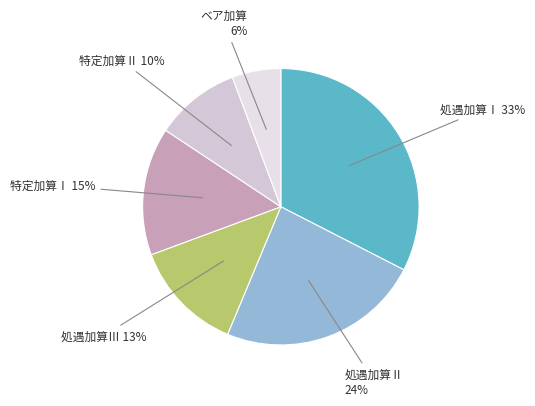

Which category has the smallest portion of the pie?

ベア加算